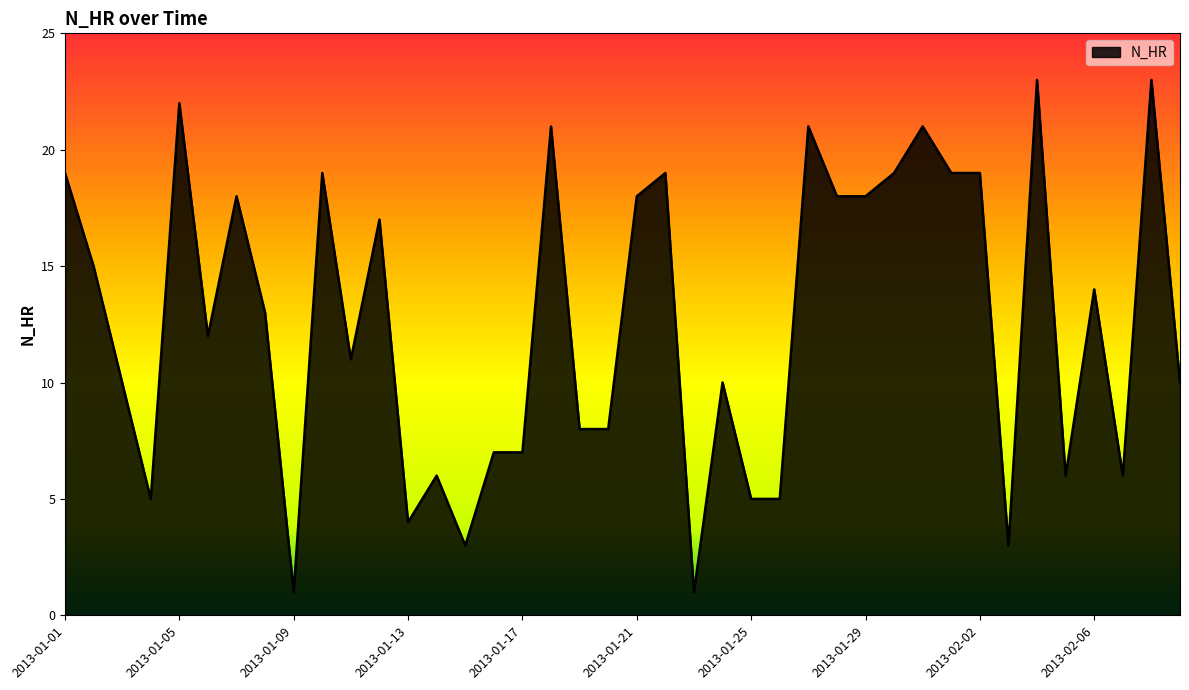

What is the maximum value shown in the chart?

23